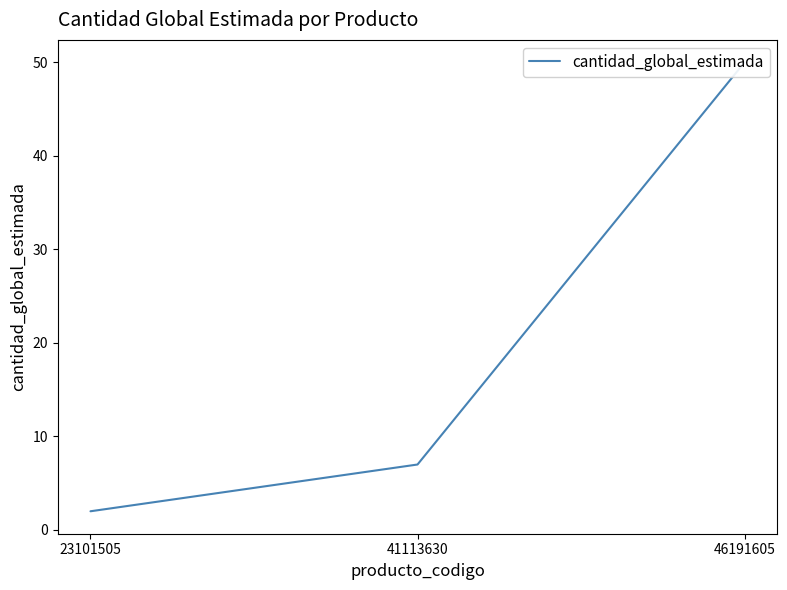

Reading left to right, extract all data points from this chart.

23101505=2	41113630=7	46191605=50